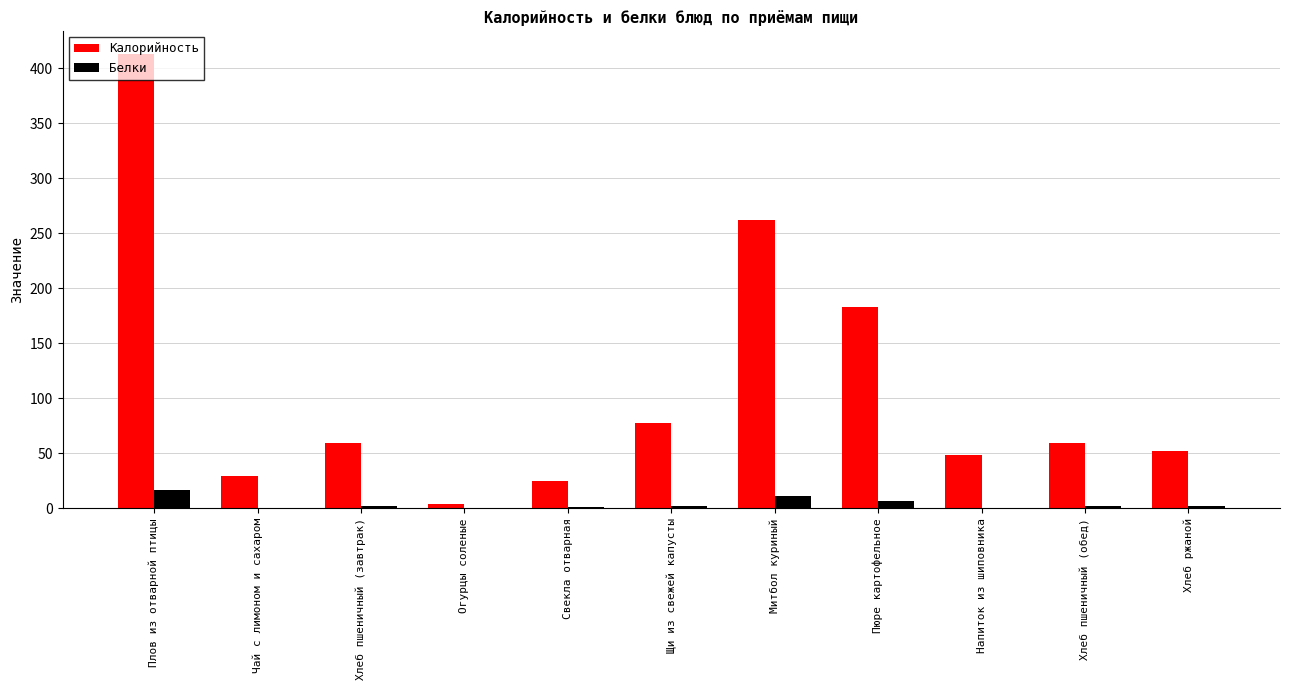

Which series has the largest range (max minus min)?

Калорийность